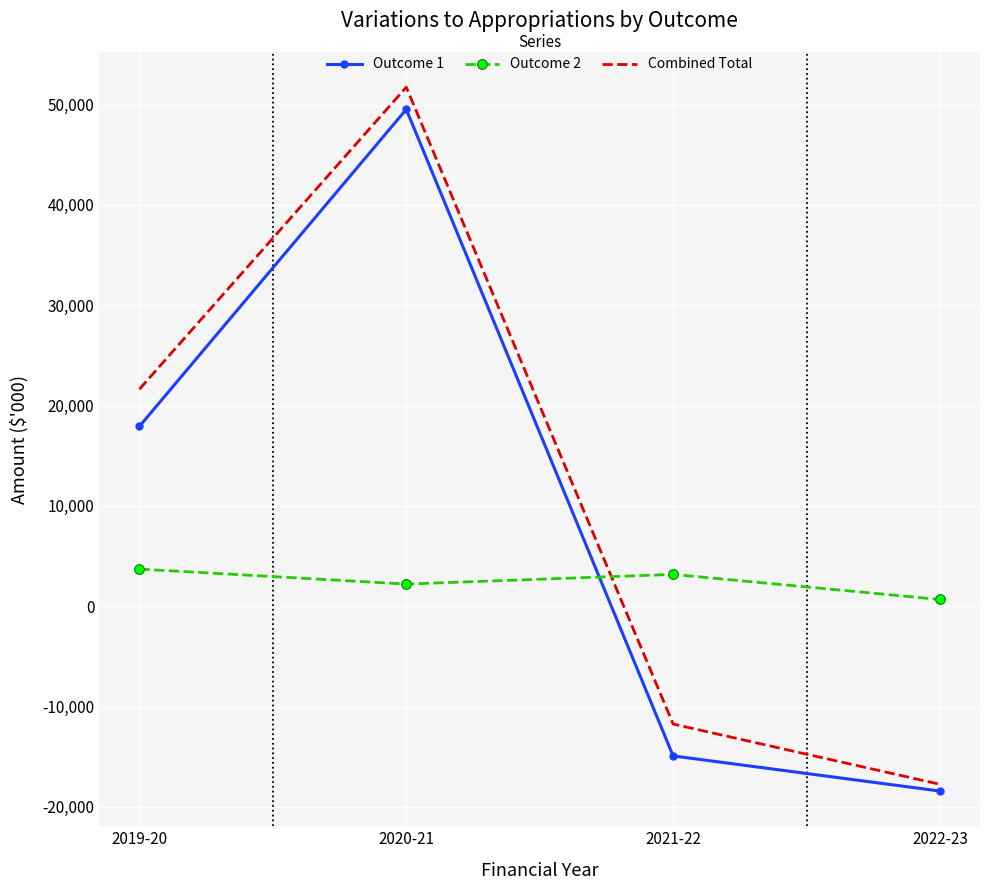

Which series ends up on top after the final intersection of Outcome 2 and Combined Total?

Outcome 2